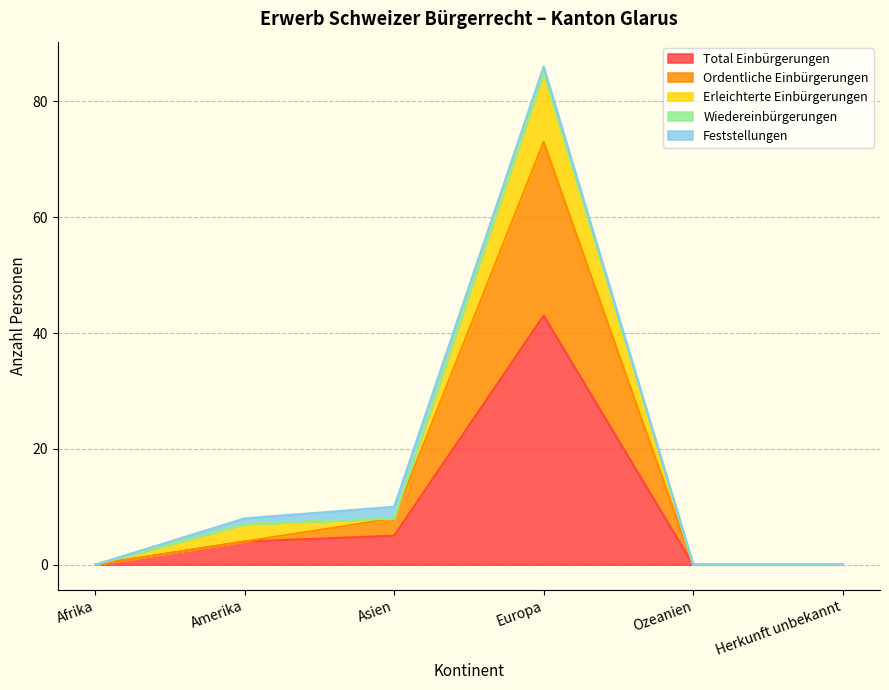

Which label corresponds to the smallest value in the chart?

Afrika